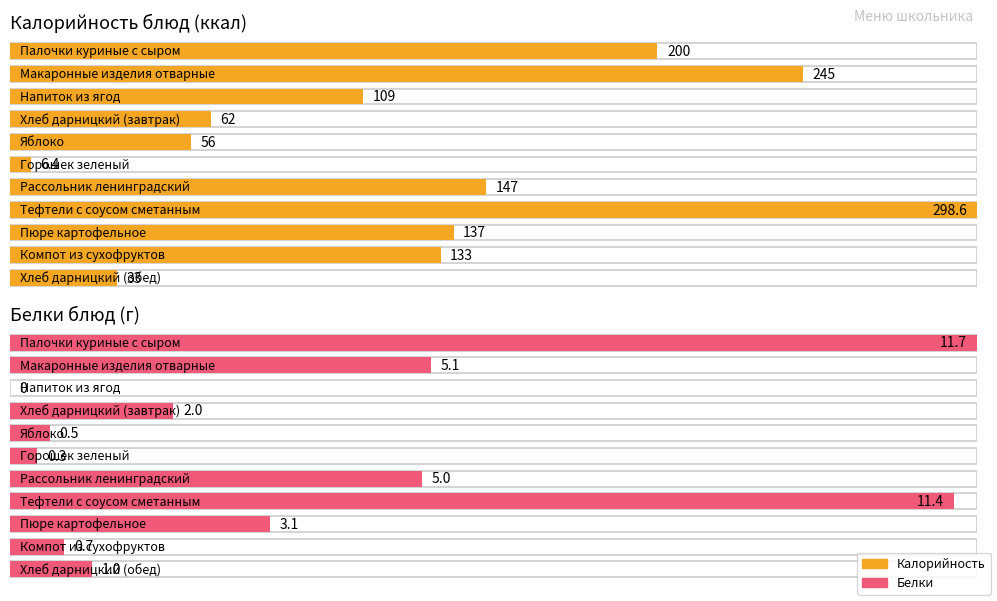

Read the Белки value at Компот из сухофруктов.

0.7